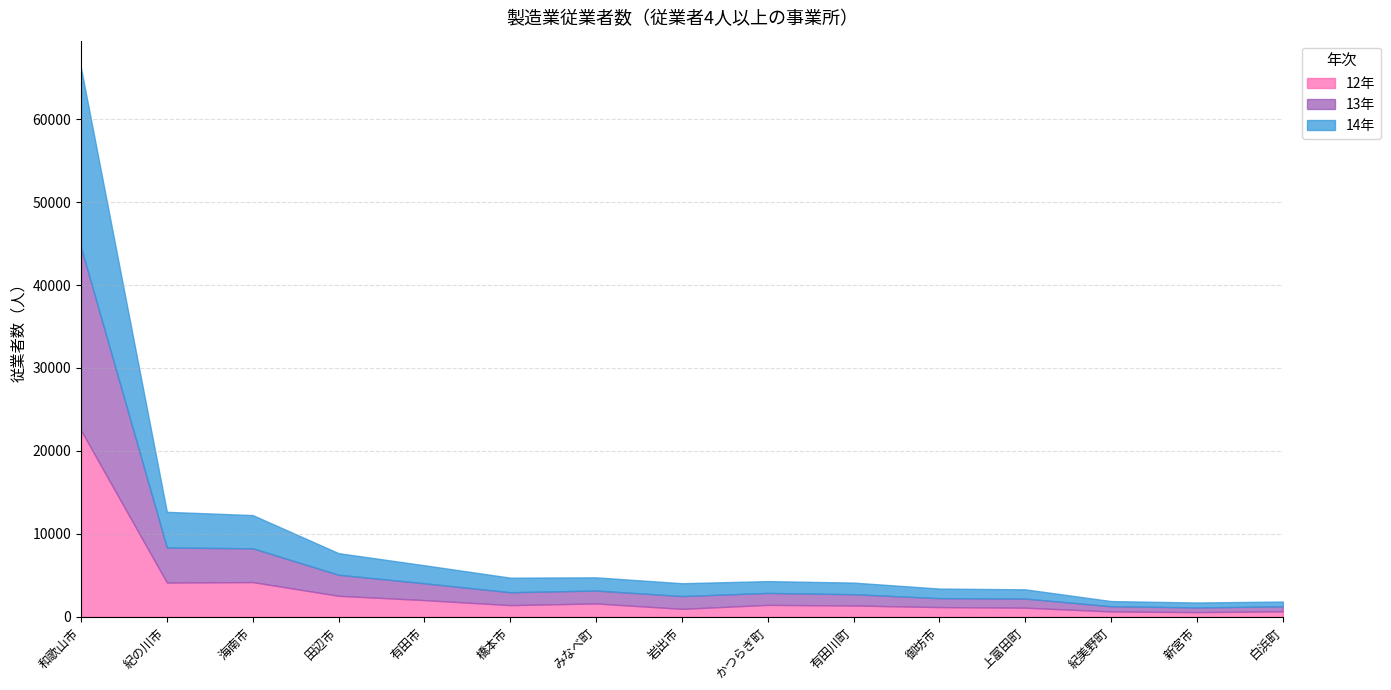

Is it true that 14年 equals 4003 at 海南市?

True